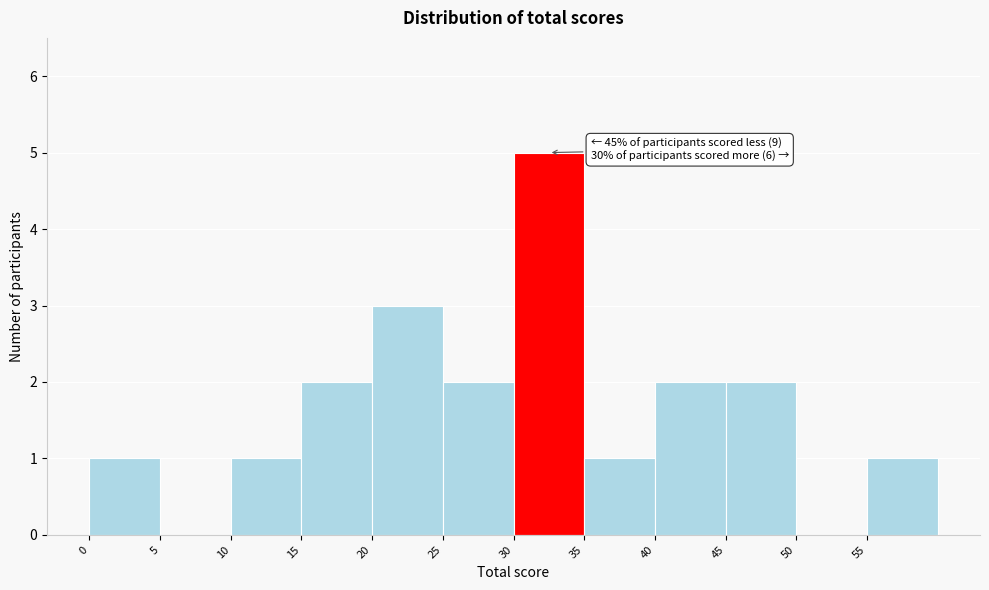

Over which range of the x-axis is the bar tallest?

30 to 35